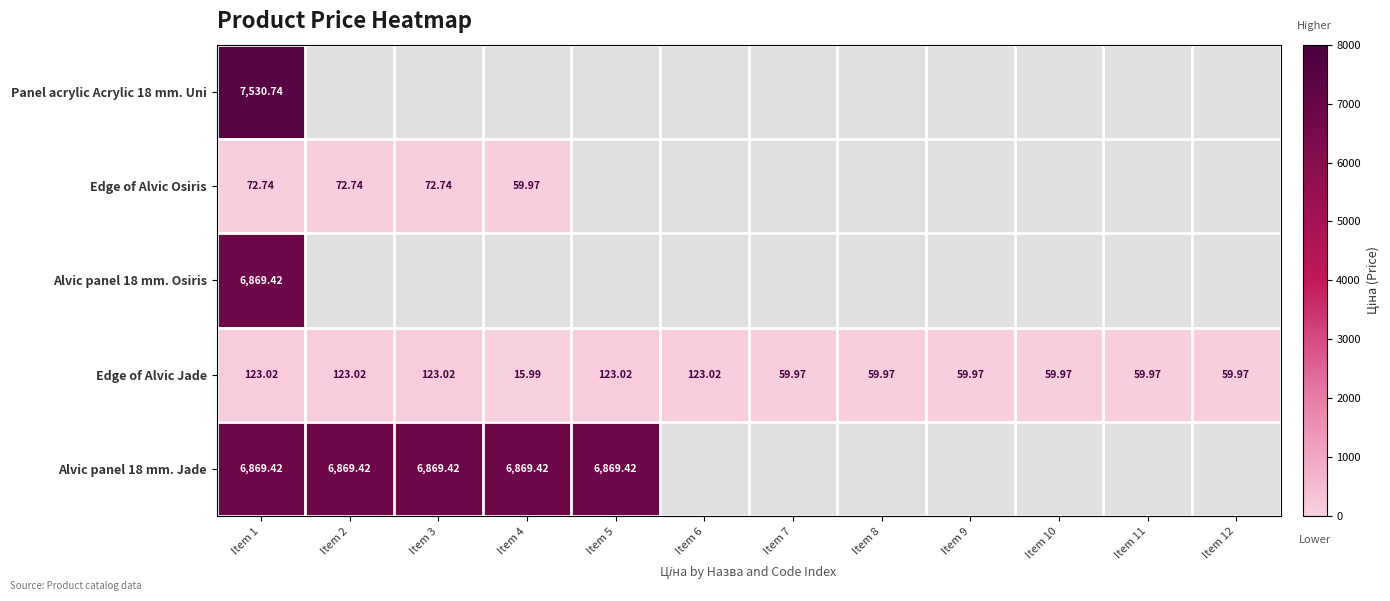

At how many categories does at least one series exceed 1768?

5